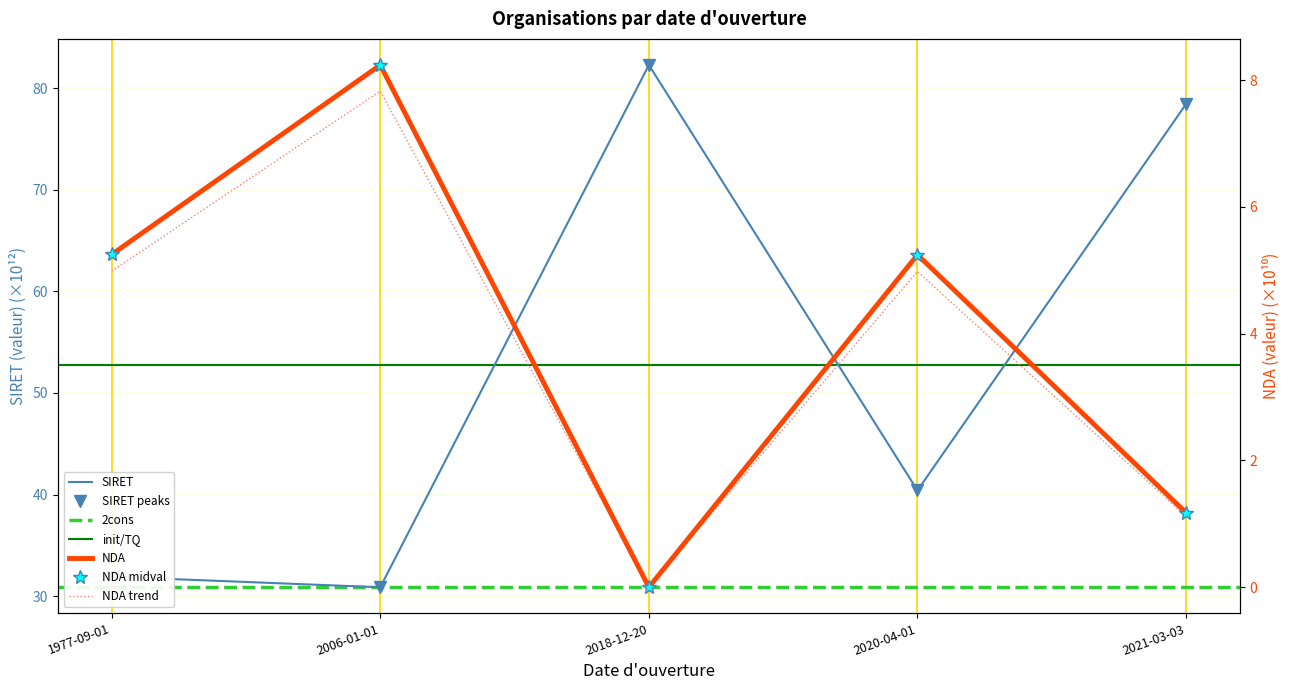

Which category has the lowest value across all series?

2018-12-20